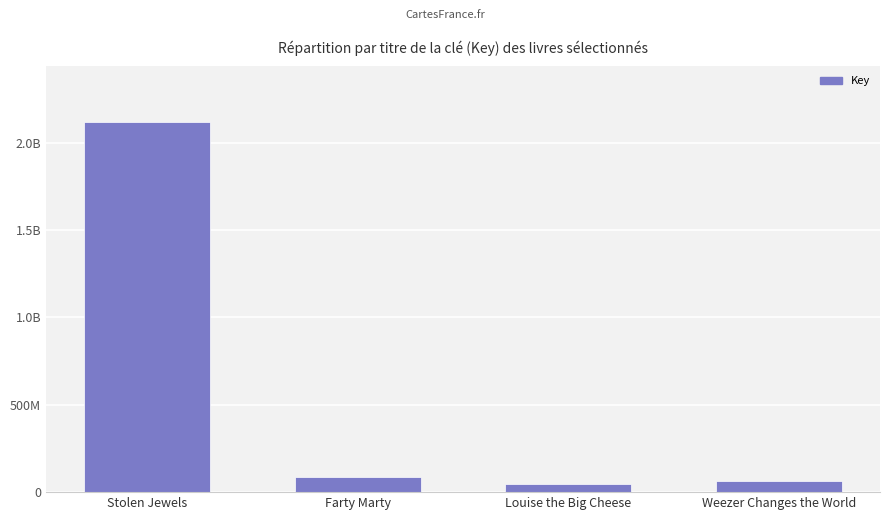

Are the bars horizontal?

No